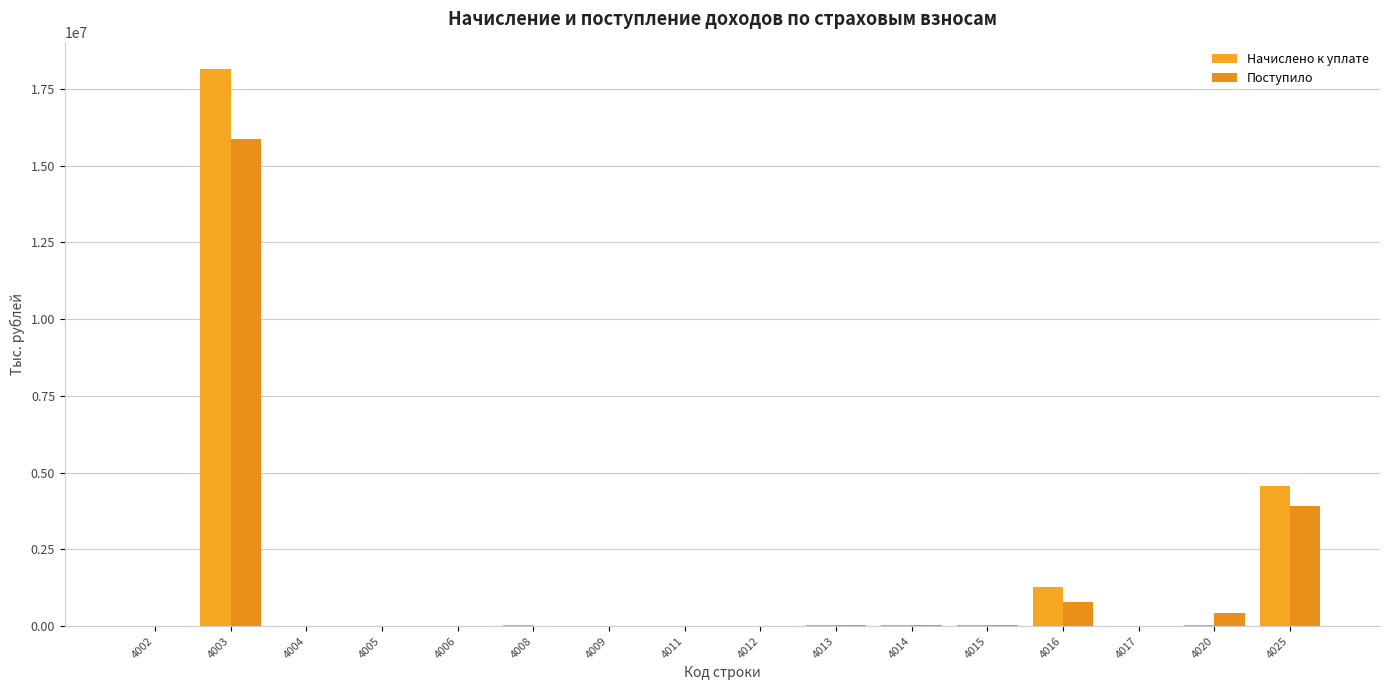

How many series are shown in this chart?

2